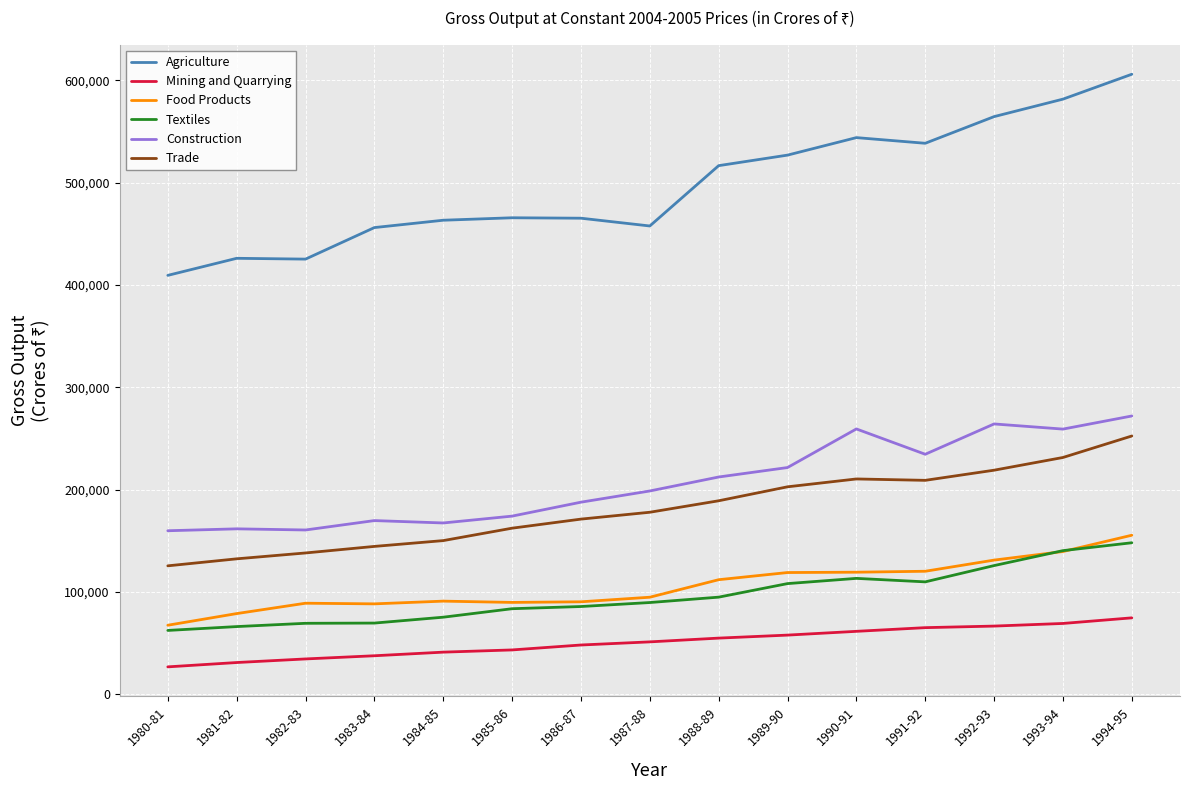

In Food Products, how many points are higher than both neighbors (excluding endpoints)?

2